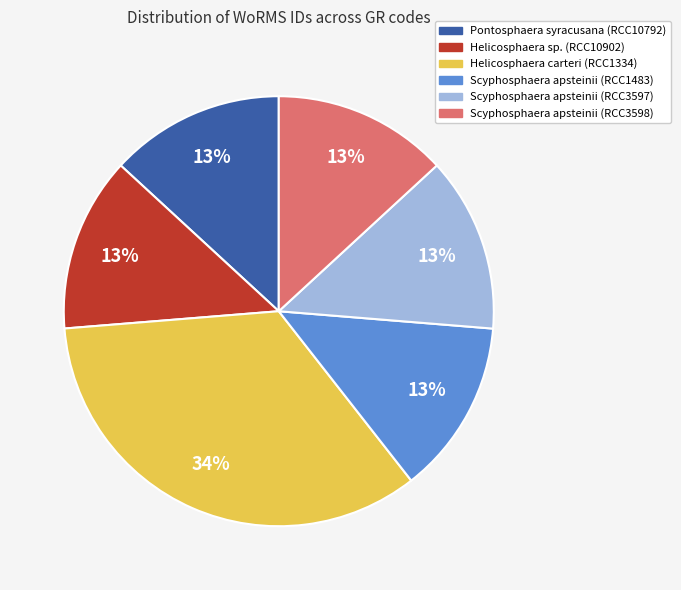

Approximately how many times larger is the value at Helicosphaera carteri (RCC1334) compared to Helicosphaera sp. (RCC10902)?

2.6